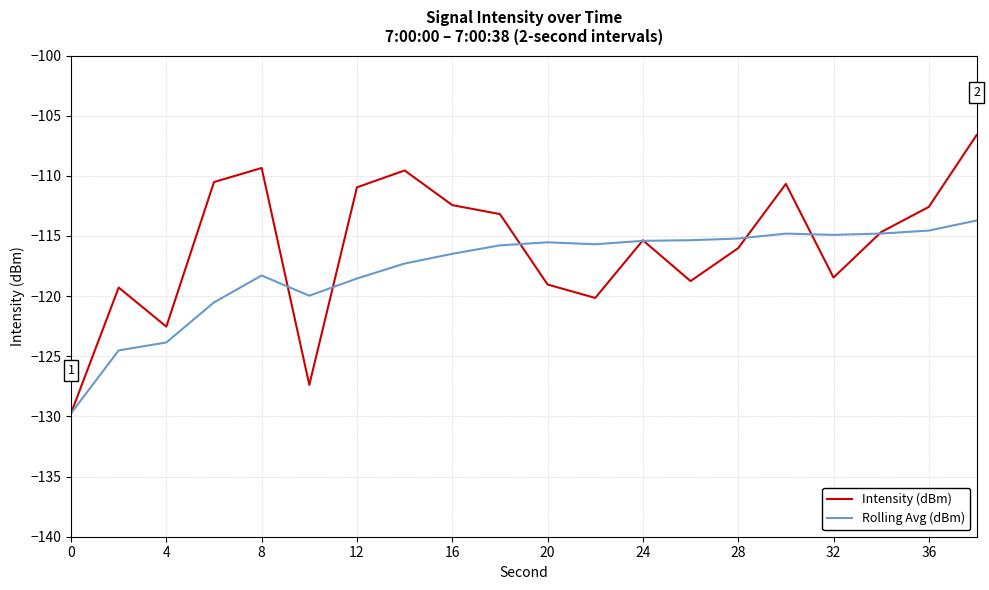

Which series ends up on top after the final intersection of Intensity (dBm) and Rolling Avg (dBm)?

Intensity (dBm)